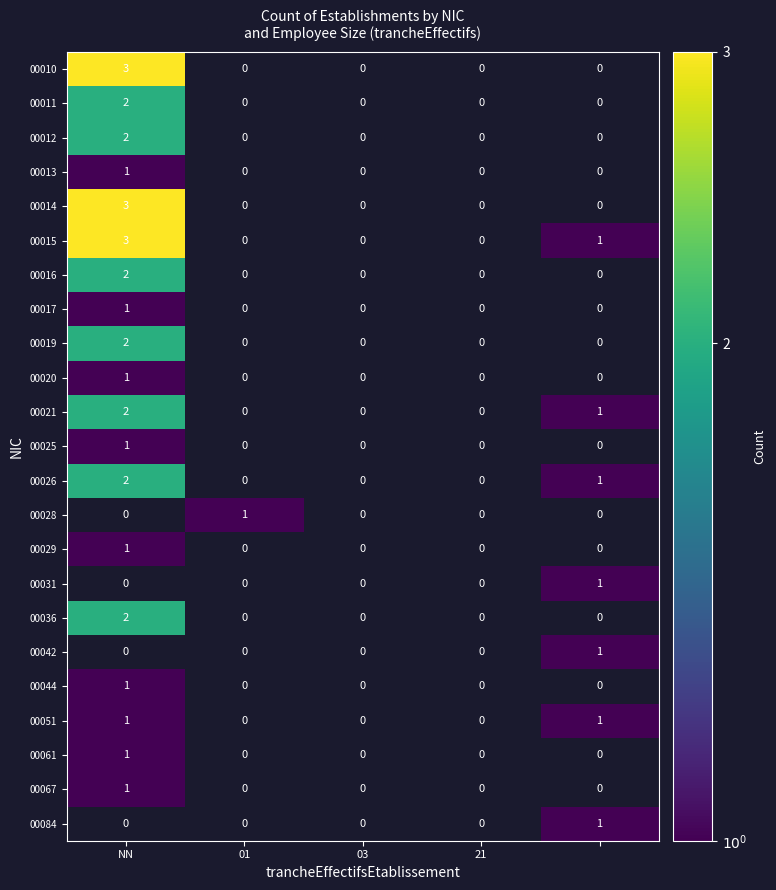

The 00019 series shows 2 at NN. True or false?

True